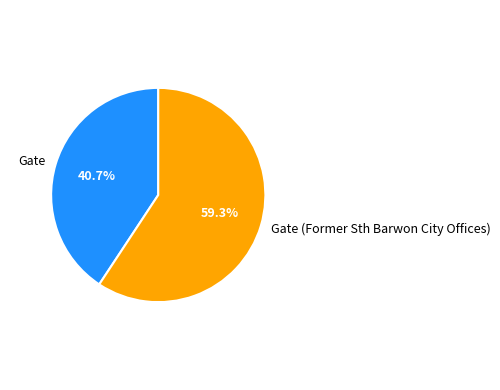

Rank the categories by value from highest to lowest.

Gate (Former Sth Barwon City Offices), Gate